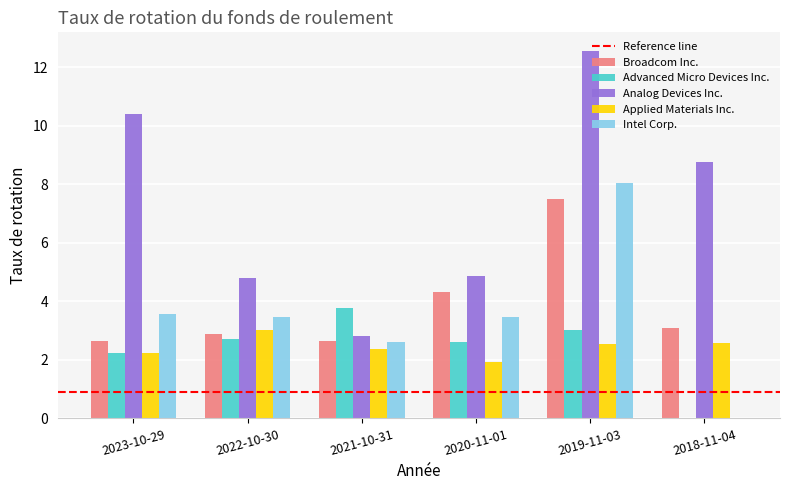

At which label is Analog Devices Inc. closest to 7?

2018-11-04